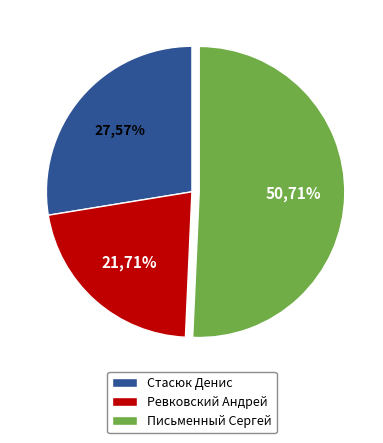

The Ревковский Андрей slice represents 8% of the pie. True or false?

False